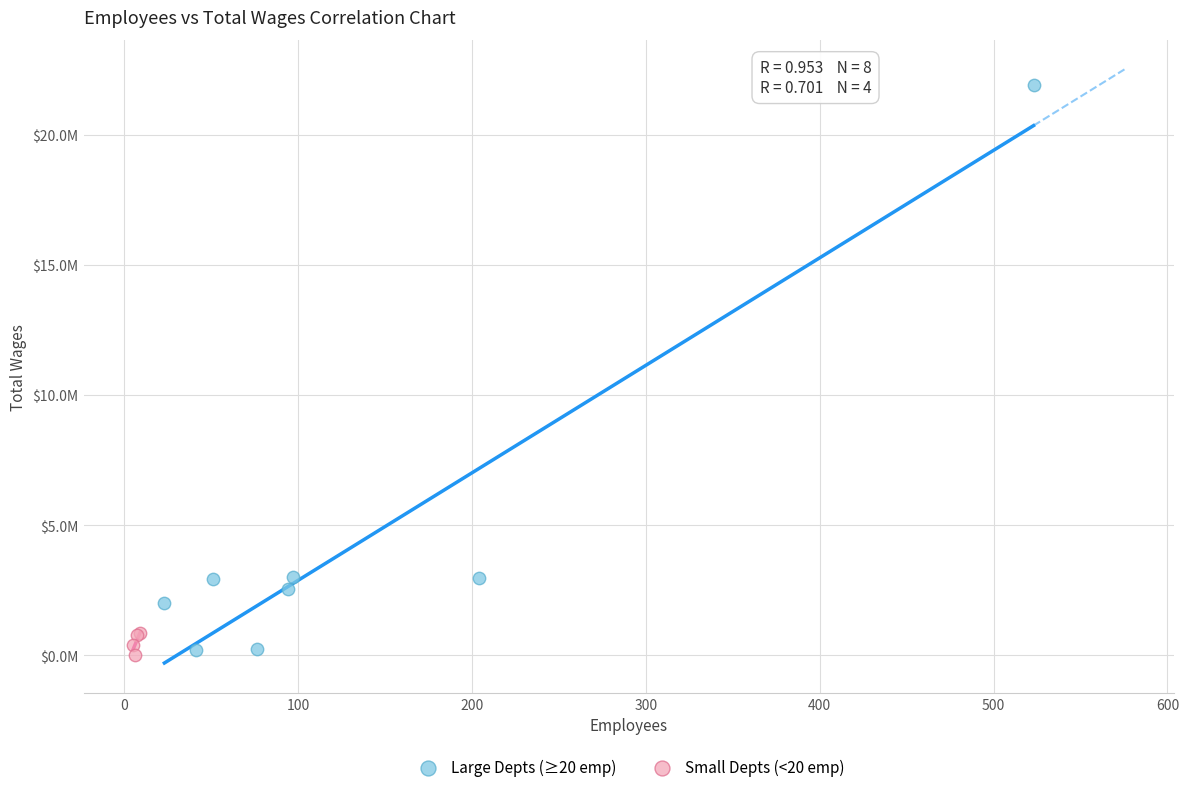

What are all the series names shown in the legend?

Large Depts (≥20 emp), Small Depts (<20 emp)